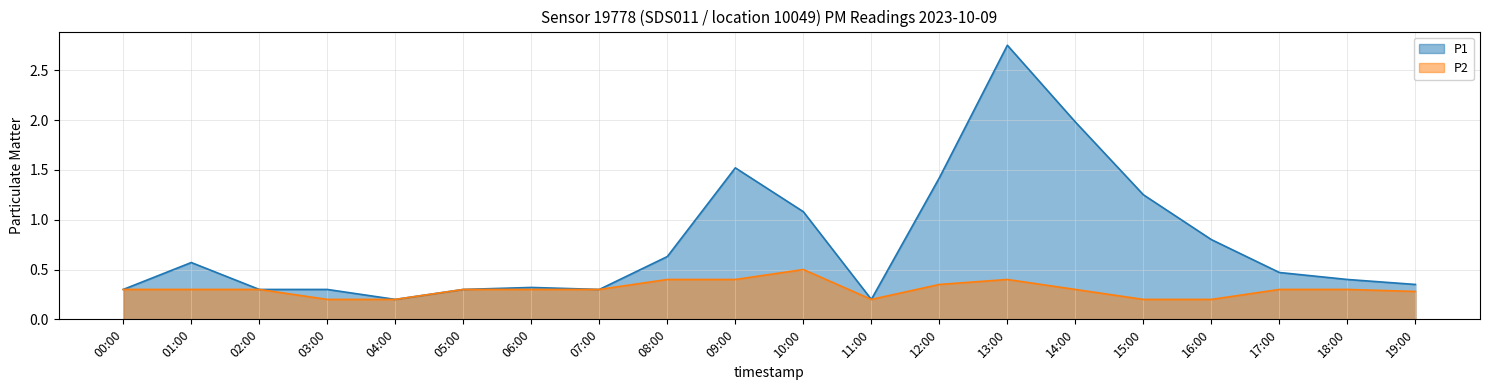

Where is P2 nearest to the value 0?

03:00